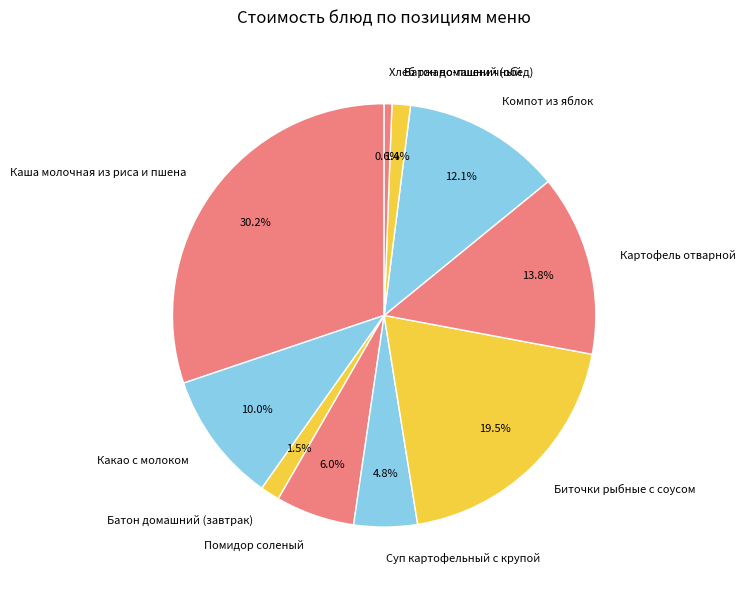

What is the total percentage of Каша молочная из риса и пшена and Хлеб ржано-пшеничный?

30.8%